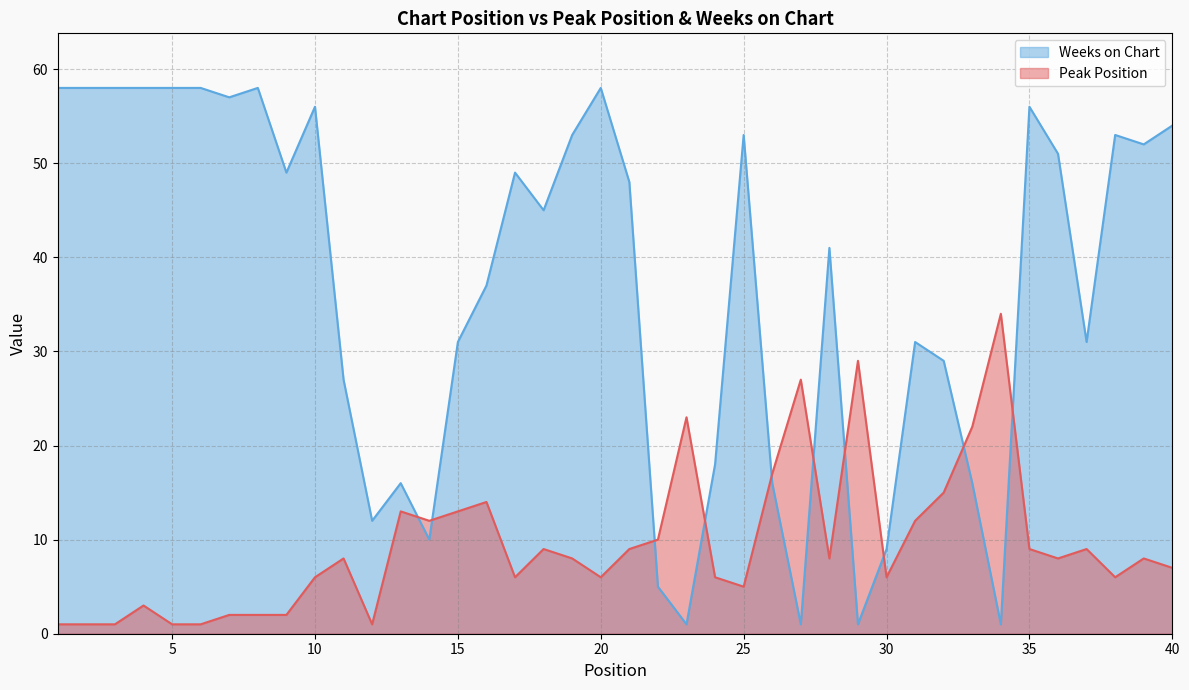

Rank the series by their maximum value, from lowest to highest.

Peak Position, Weeks on Chart